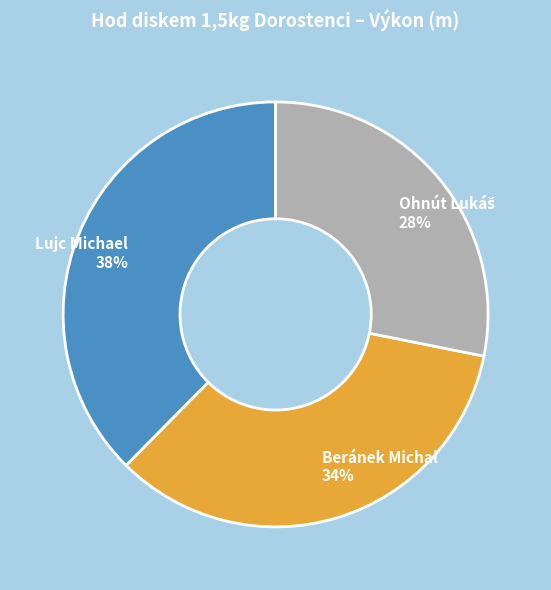

What is the largest slice in the pie chart?

Lujc Michael